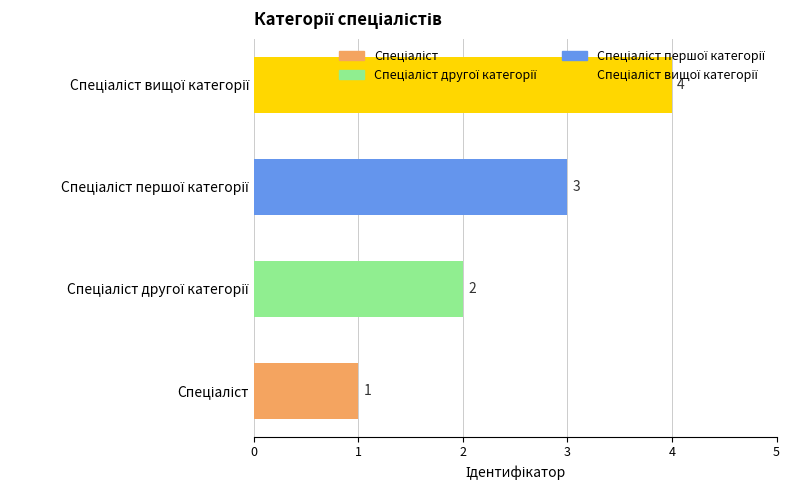

What is the maximum value shown in the chart?

4